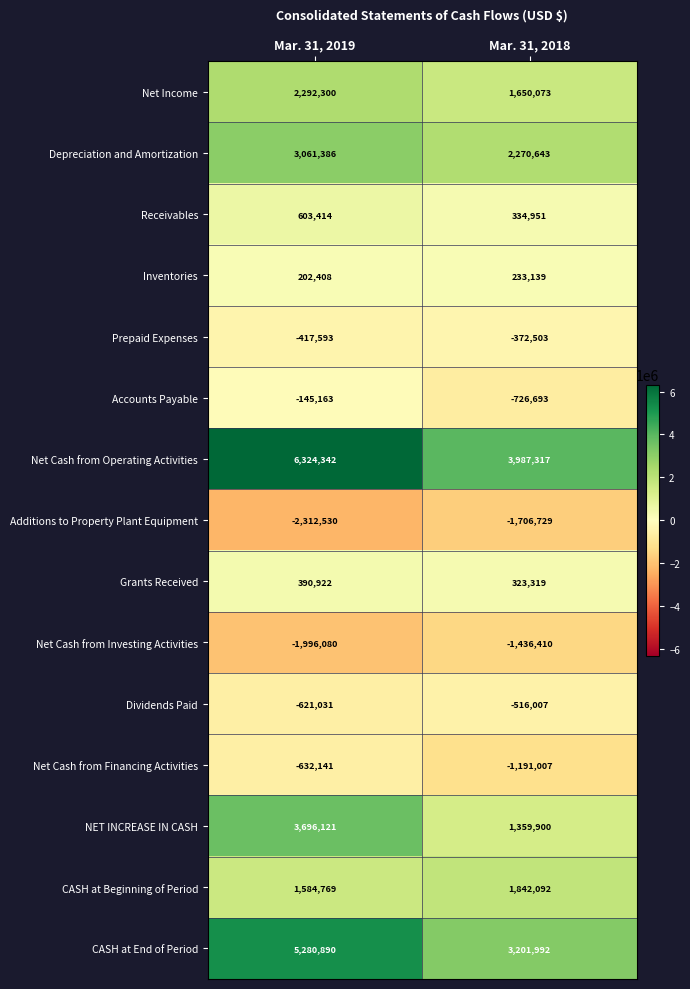

What is the spread (max minus min) of values at Mar. 31, 2018?

5694046